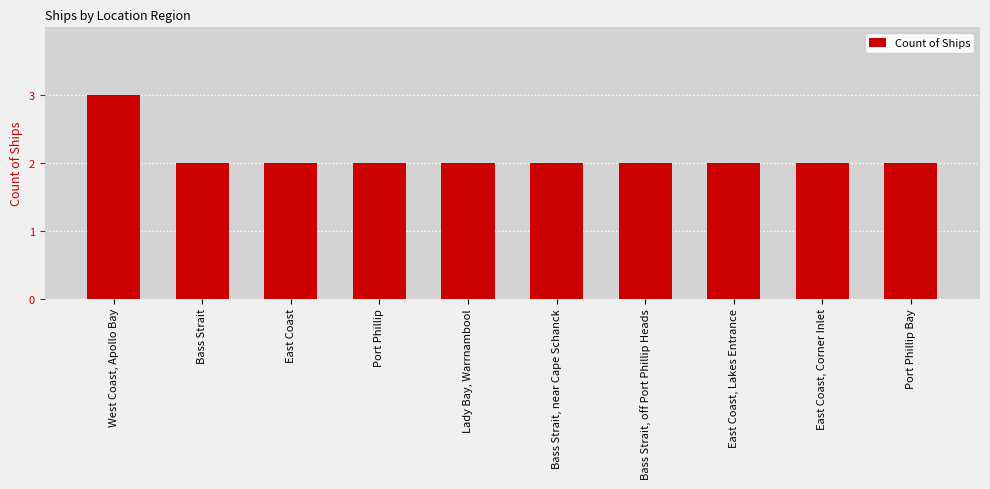

Which category has the highest value across all series?

West Coast, Apollo Bay